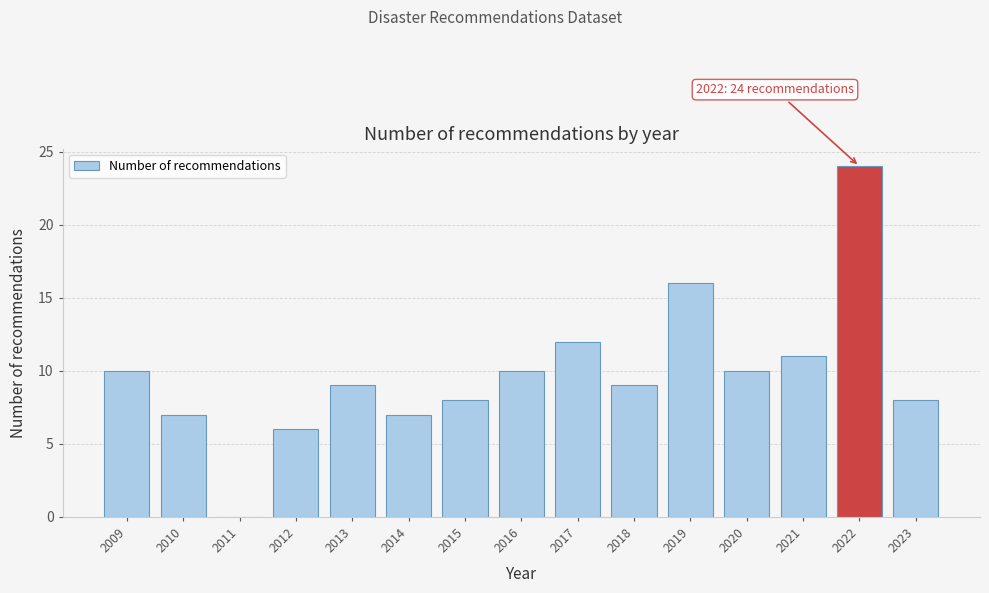

Reading right to left, extract all data points from this chart.

2023=8	2022=24	2021=11	2020=10	2019=16	2018=9	2017=12	2016=10	2015=8	2014=7	2013=9	2012=6	2011=0	2010=7	2009=10